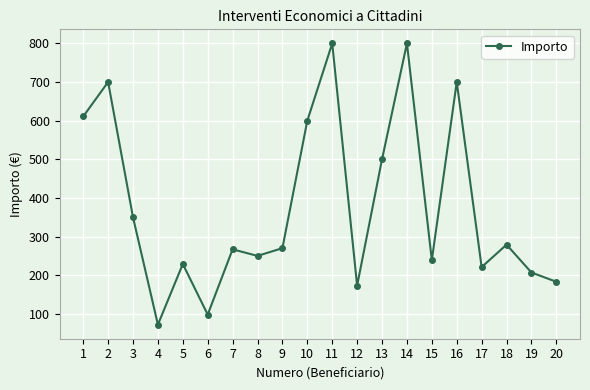

The value at 15 is 122.1. True or false?

False